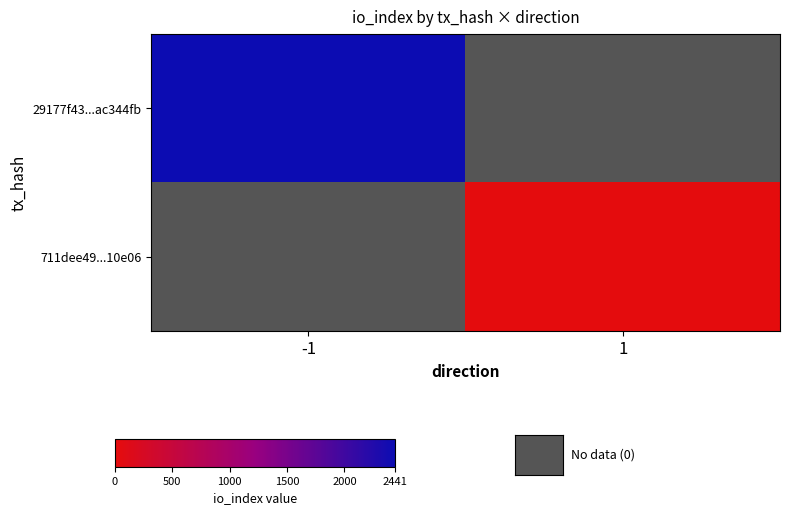

Which category has the lowest value in the 711dee49...10e06 series?

-1